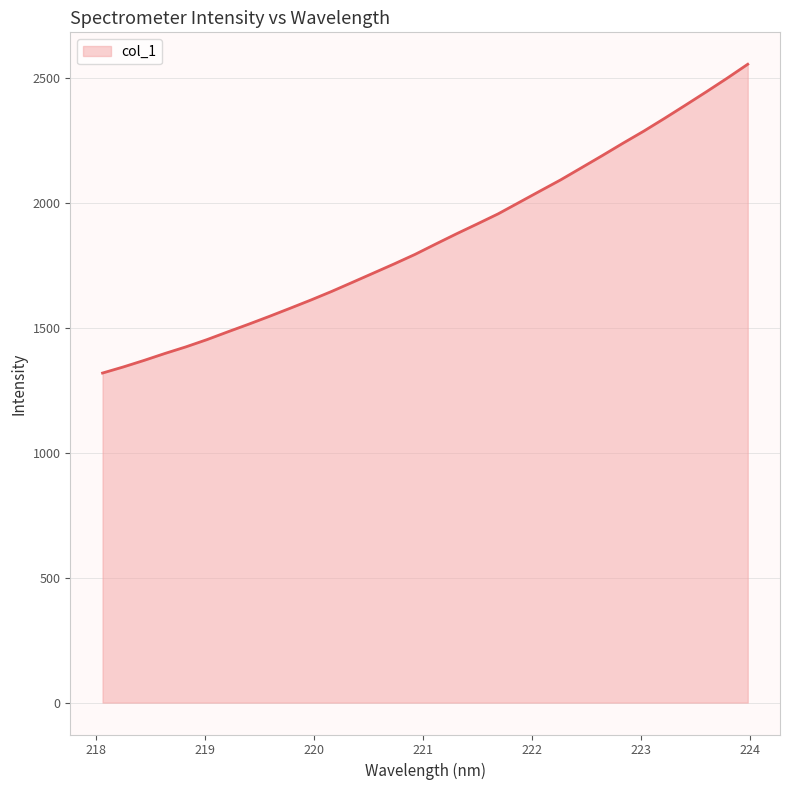

What is the minimum value shown in the chart?

1318.4